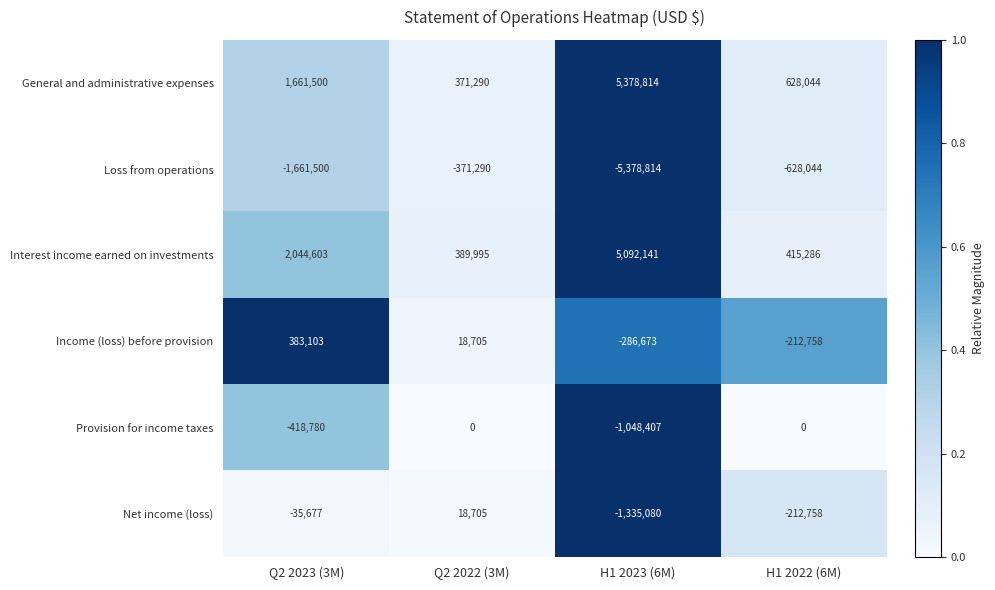

What is the difference between the maximum and minimum values in the Provision for income taxes series?

1048407